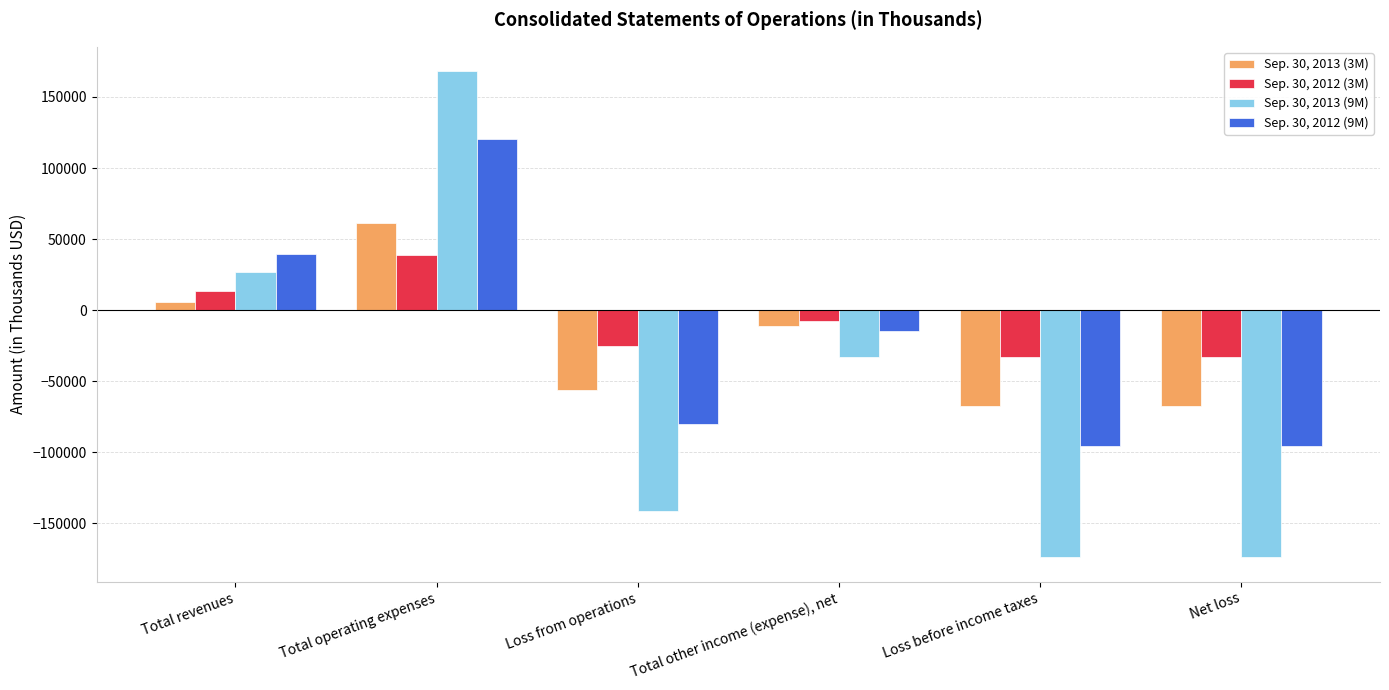

The value of Sep. 30, 2013 (3M) at Net loss is -107566. True or false?

False